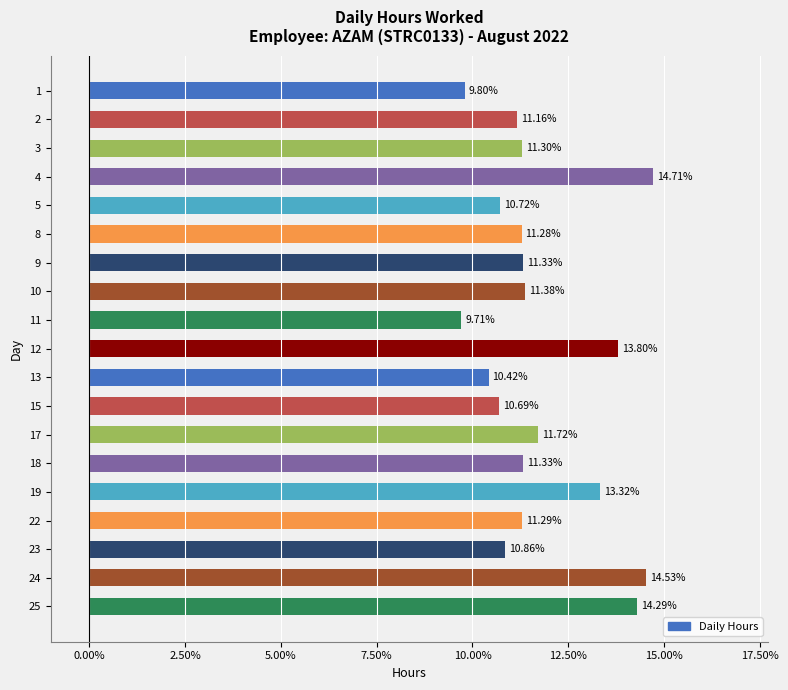

How many bars are there in total?

19